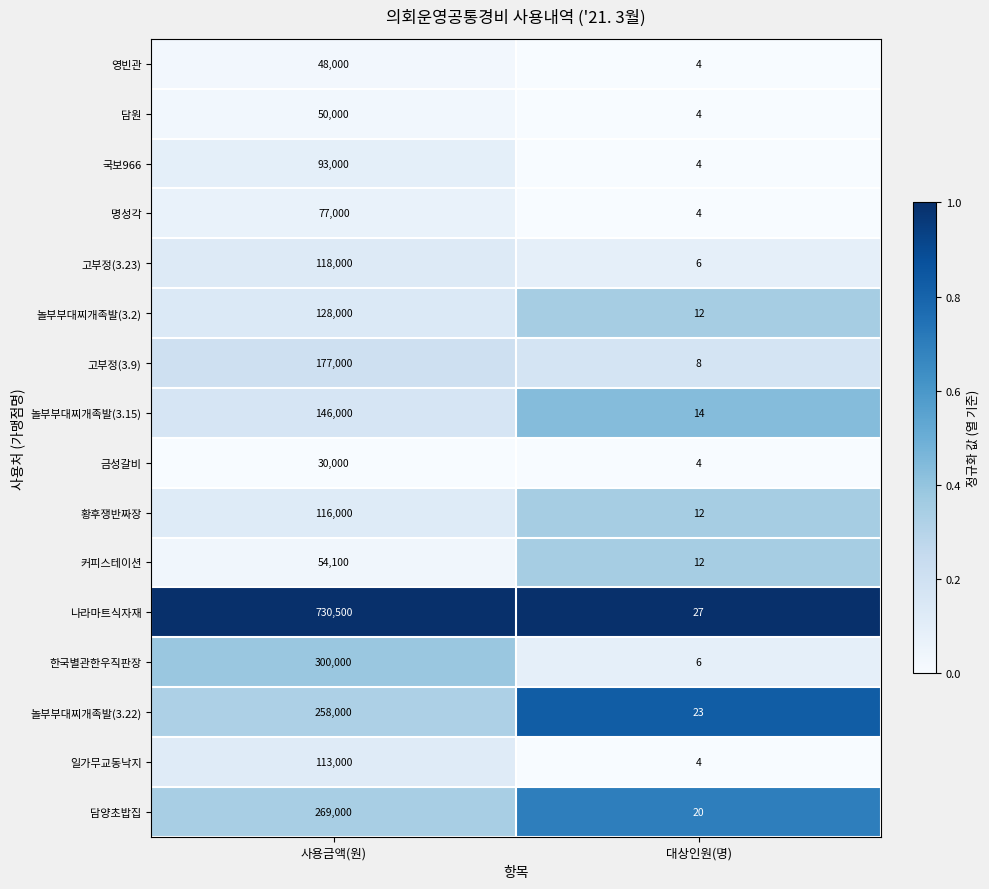

Read the 국보966 value at 사용금액(원), to the nearest 10.

93000